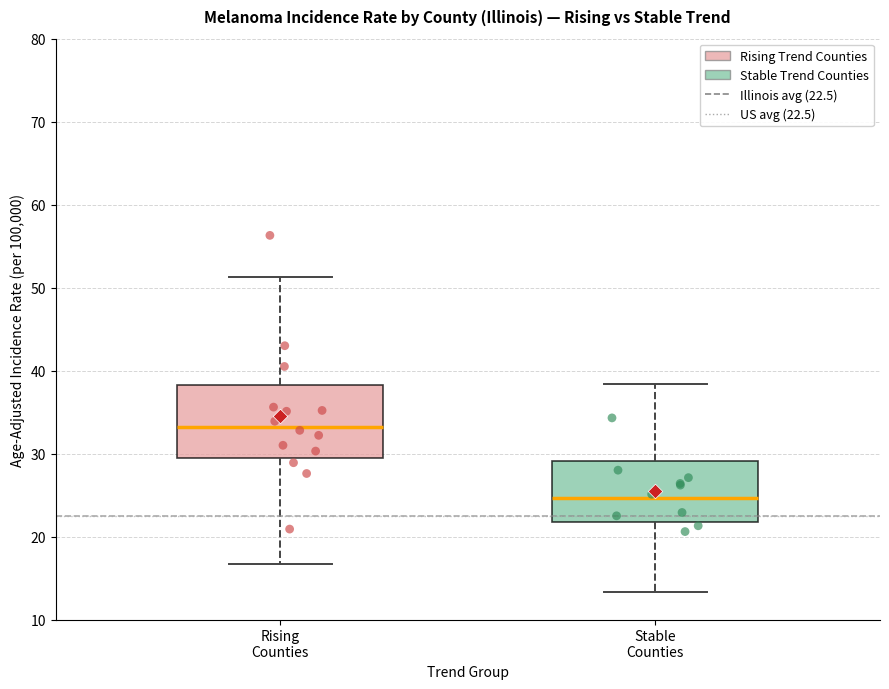

Where does the upper whisker of the box for Stable Counties end on the y-axis? The values are not printed on the chart, so give them approximately, as read against the axis.

38